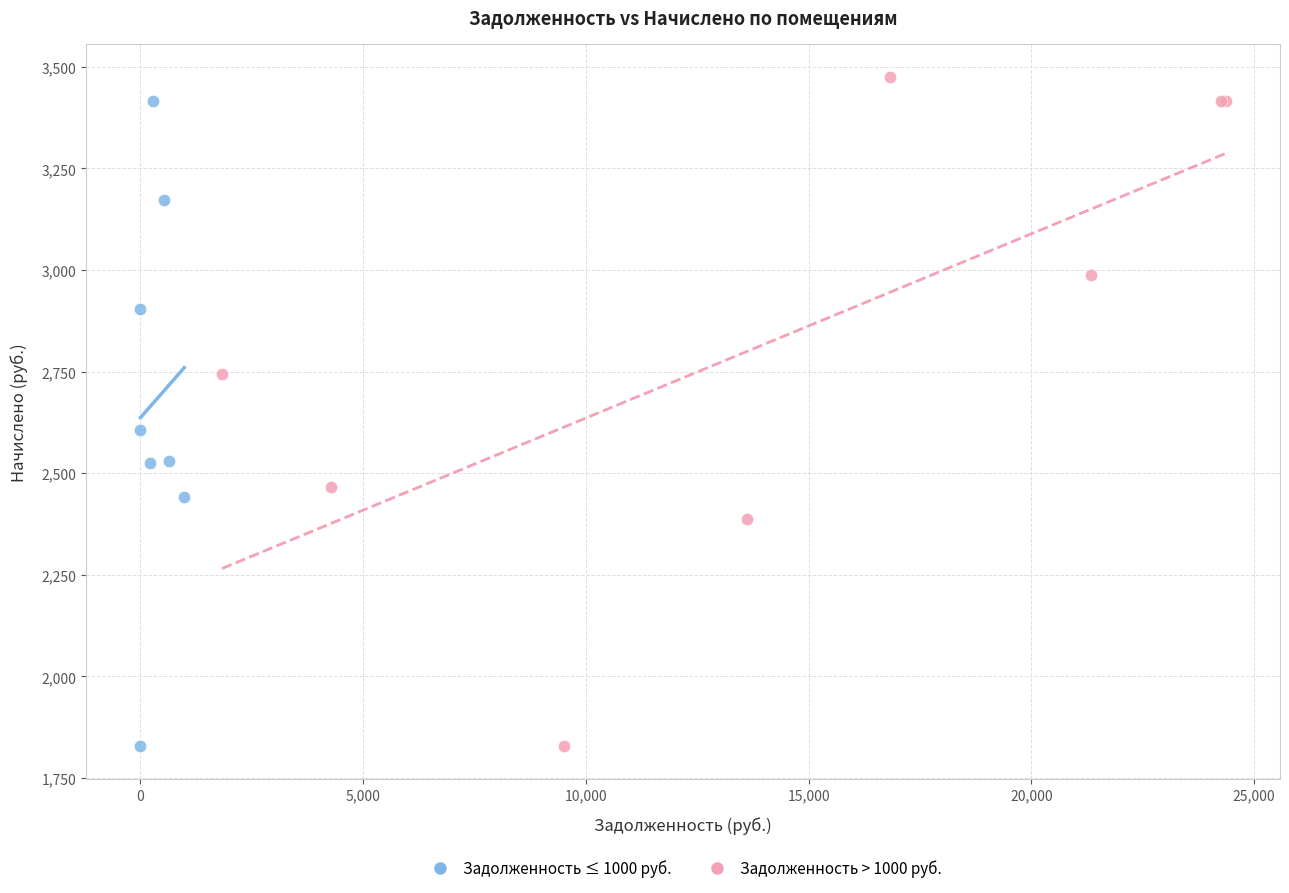

What are all the series names shown in the legend?

Задолженность ≤ 1000 руб., Задолженность > 1000 руб.